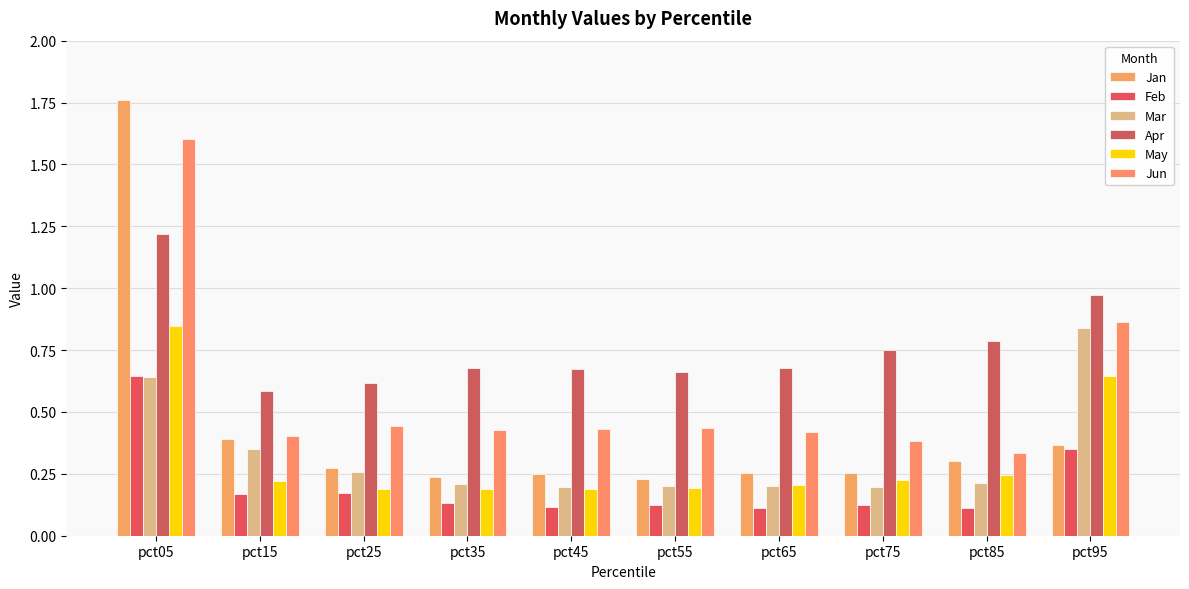

Reading left to right, list all the values displayed in this chart.

Jan: pct05=1.8	pct15=0.4	pct25=0.3	pct35=0.2	pct45=0.2	pct55=0.2	pct65=0.3	pct75=0.3	pct85=0.3	pct95=0.4
Feb: pct05=0.6	pct15=0.2	pct25=0.2	pct35=0.1	pct45=0.1	pct55=0.1	pct65=0.1	pct75=0.1	pct85=0.1	pct95=0.3
Mar: pct05=0.6	pct15=0.4	pct25=0.3	pct35=0.2	pct45=0.2	pct55=0.2	pct65=0.2	pct75=0.2	pct85=0.2	pct95=0.8
Apr: pct05=1.2	pct15=0.6	pct25=0.6	pct35=0.7	pct45=0.7	pct55=0.7	pct65=0.7	pct75=0.8	pct85=0.8	pct95=1.0
May: pct05=0.8	pct15=0.2	pct25=0.2	pct35=0.2	pct45=0.2	pct55=0.2	pct65=0.2	pct75=0.2	pct85=0.2	pct95=0.6
Jun: pct05=1.6	pct15=0.4	pct25=0.4	pct35=0.4	pct45=0.4	pct55=0.4	pct65=0.4	pct75=0.4	pct85=0.3	pct95=0.9